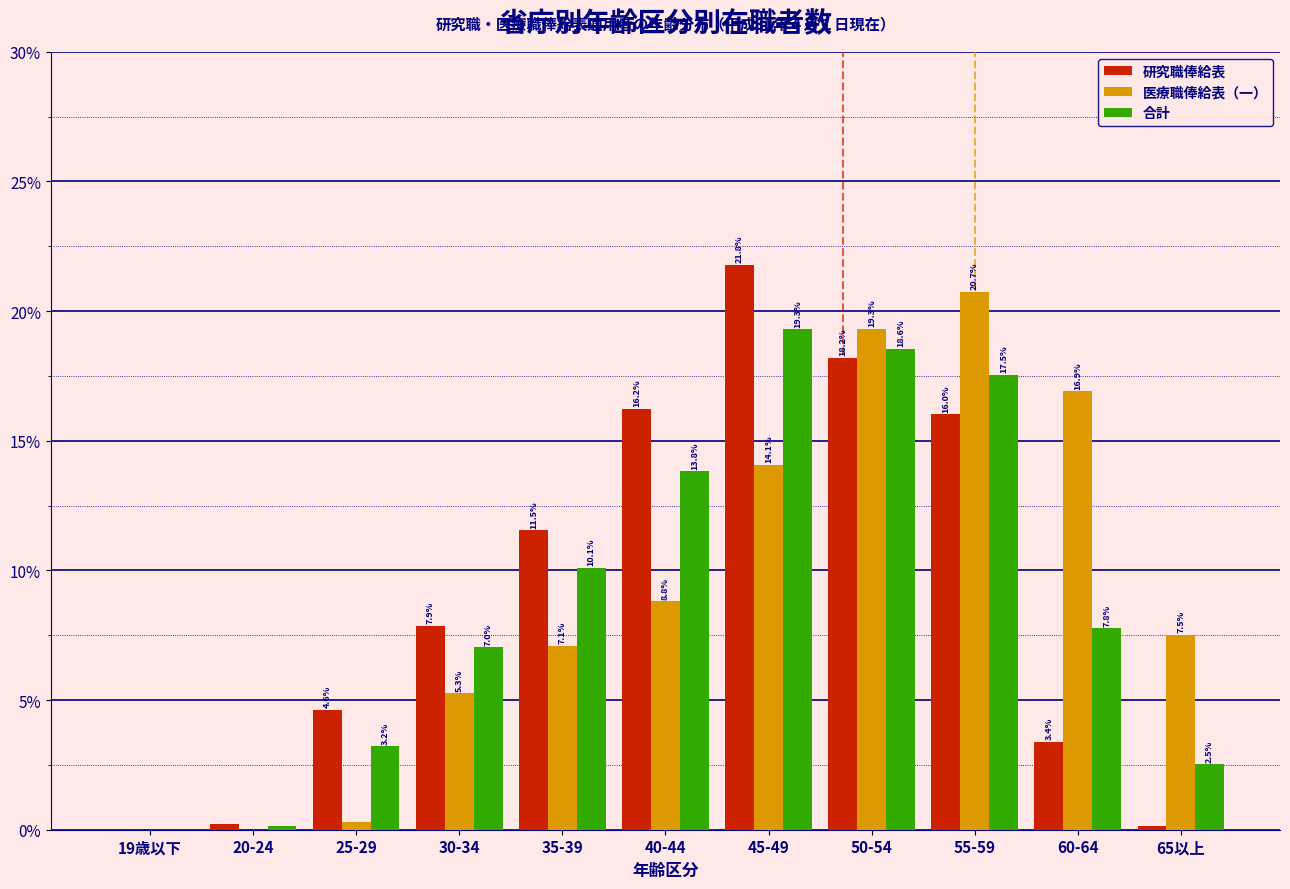

What is the highest value of the 医療職俸給表（一） series?

20.7